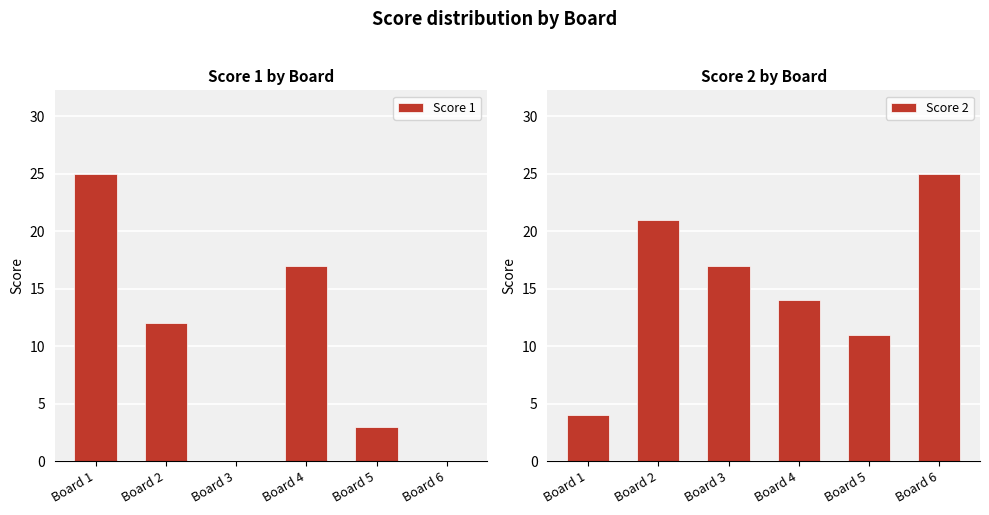

How many bars are there in total?

12